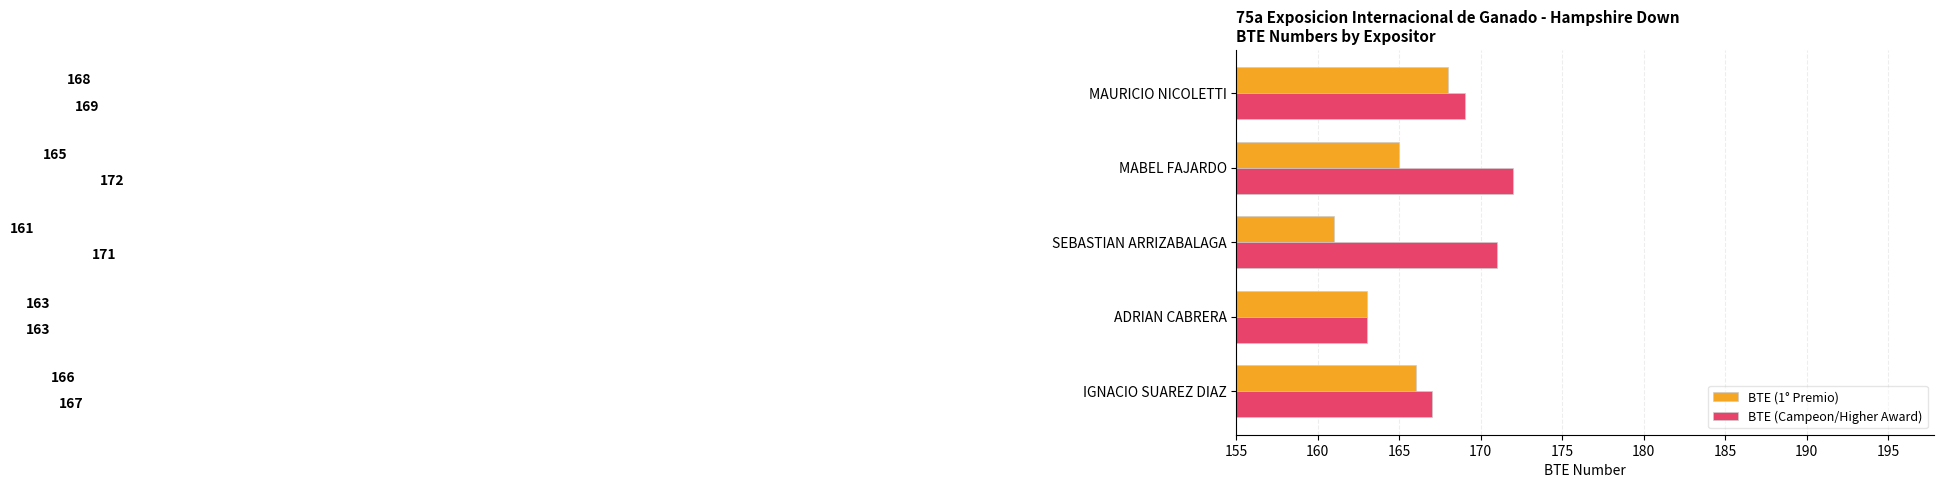

Rank the series by their maximum value, from lowest to highest.

BTE (1° Premio), BTE (Campeon/Higher Award)